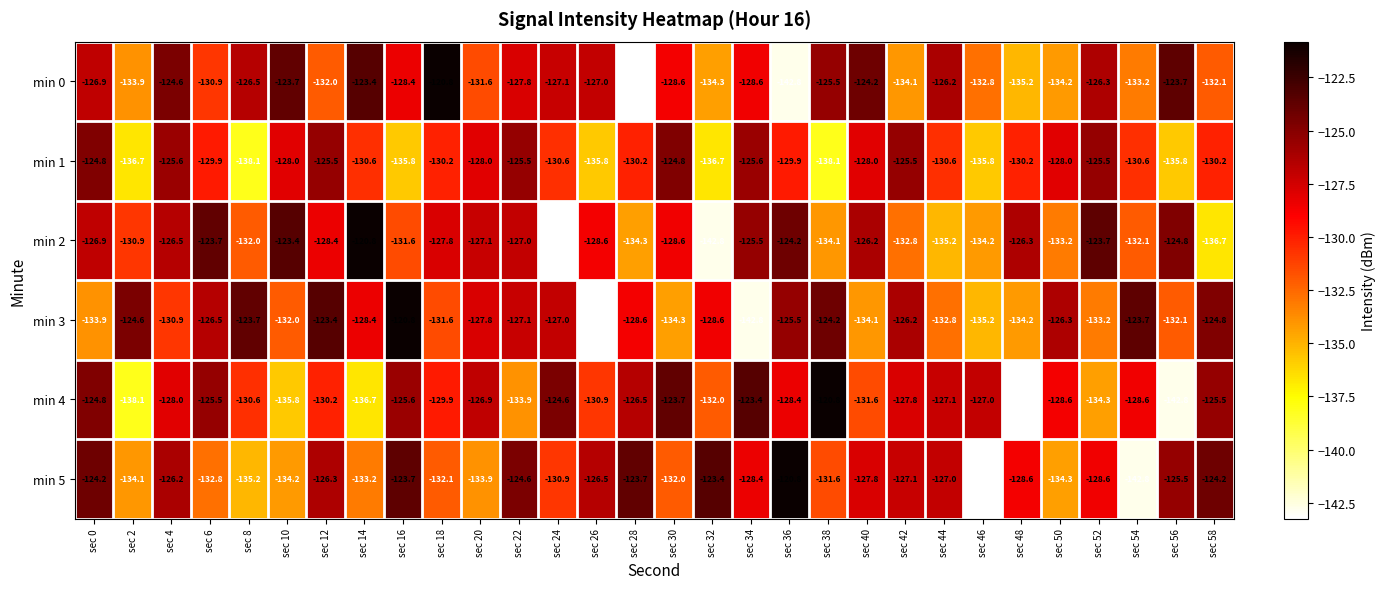

What is the difference between the second highest and minimum values in the min 5 series?

19.8